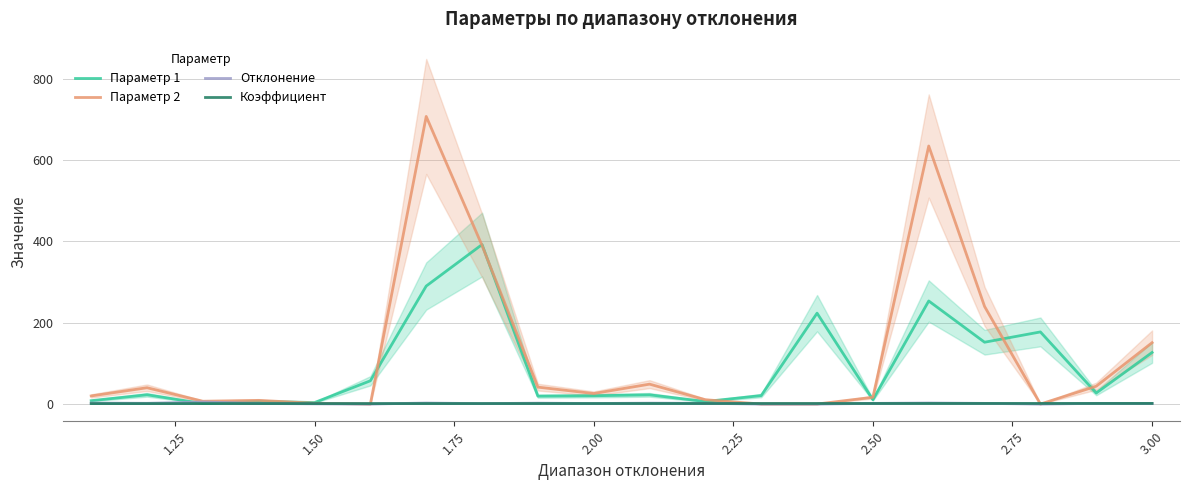

What is the difference between the maximum and minimum values in the Отклонение series?

5.1